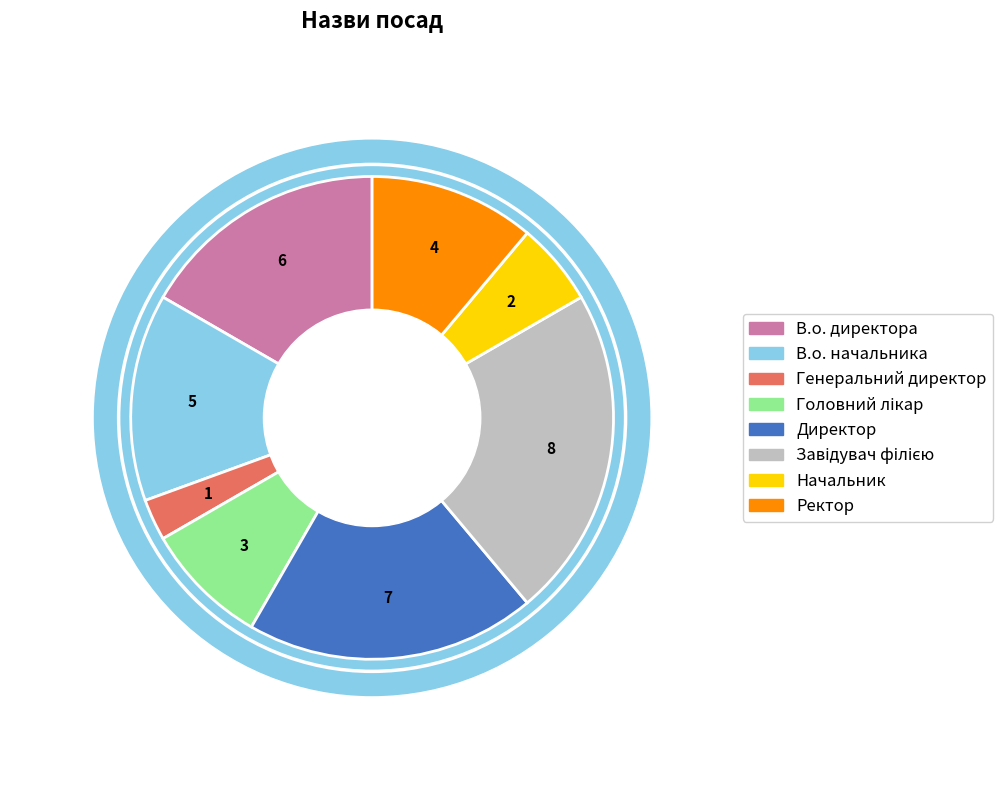

To the nearest percent, what portion does В.о. директора represent?

17%